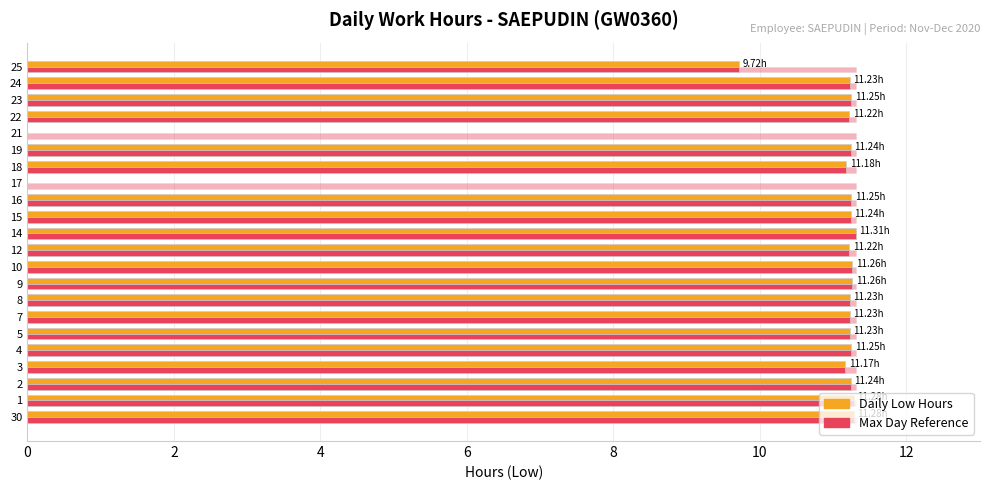

What is the maximum value shown in the chart?

11.3